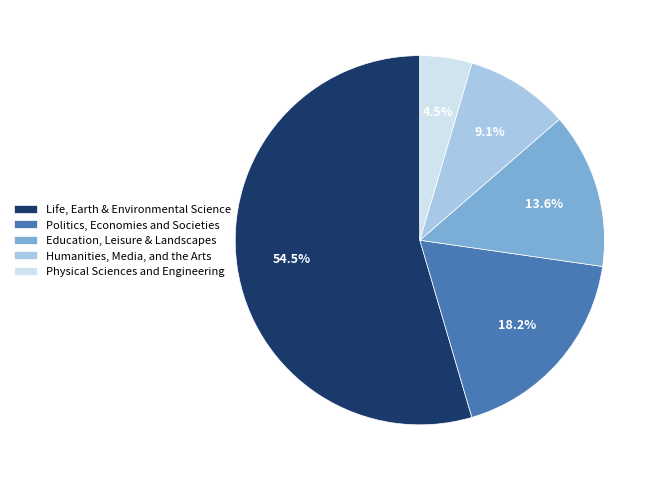

Approximately how many times larger is the value at Humanities, Media, and the Arts compared to Physical Sciences and Engineering?

2.0